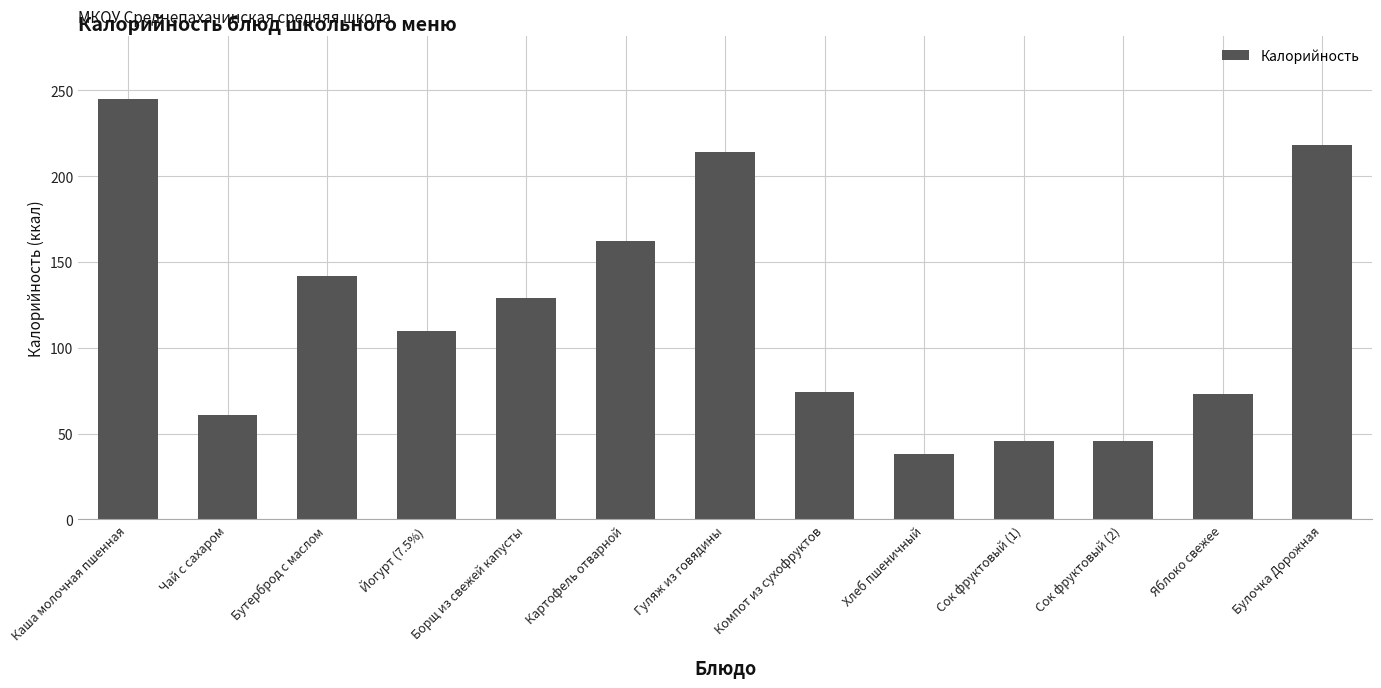

What position from the left is Сок фруктовый (2)?

11